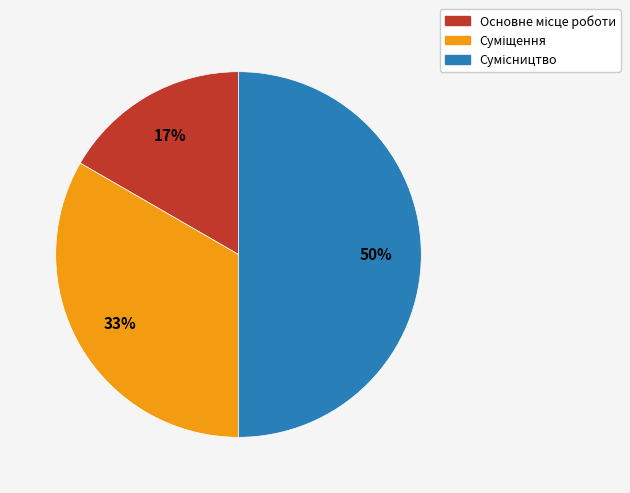

To the nearest percent, what is the average slice percentage?

33%